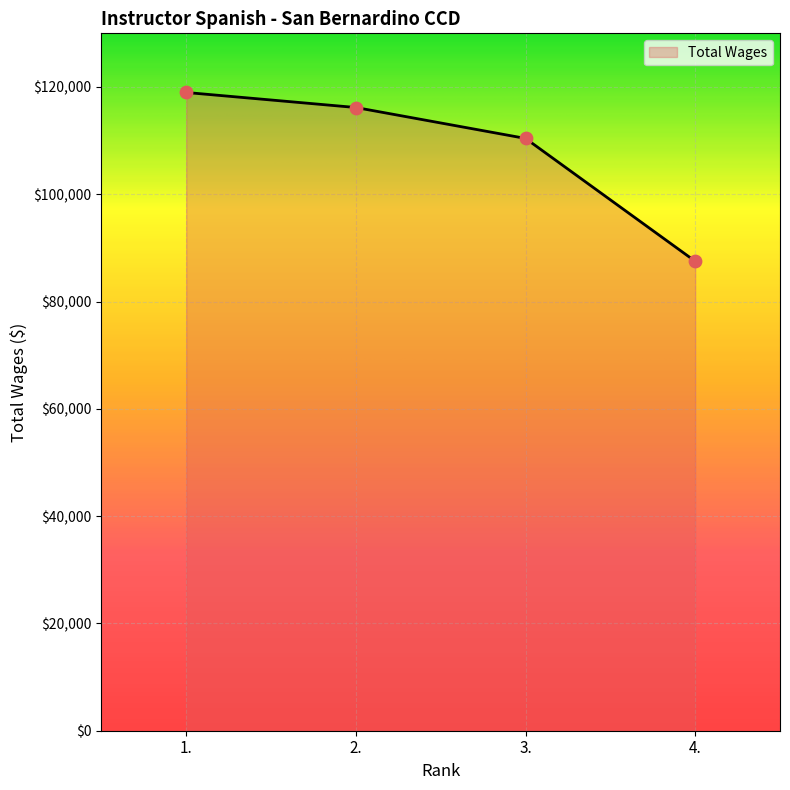

Which has a higher value, 3. or 1.?

1.